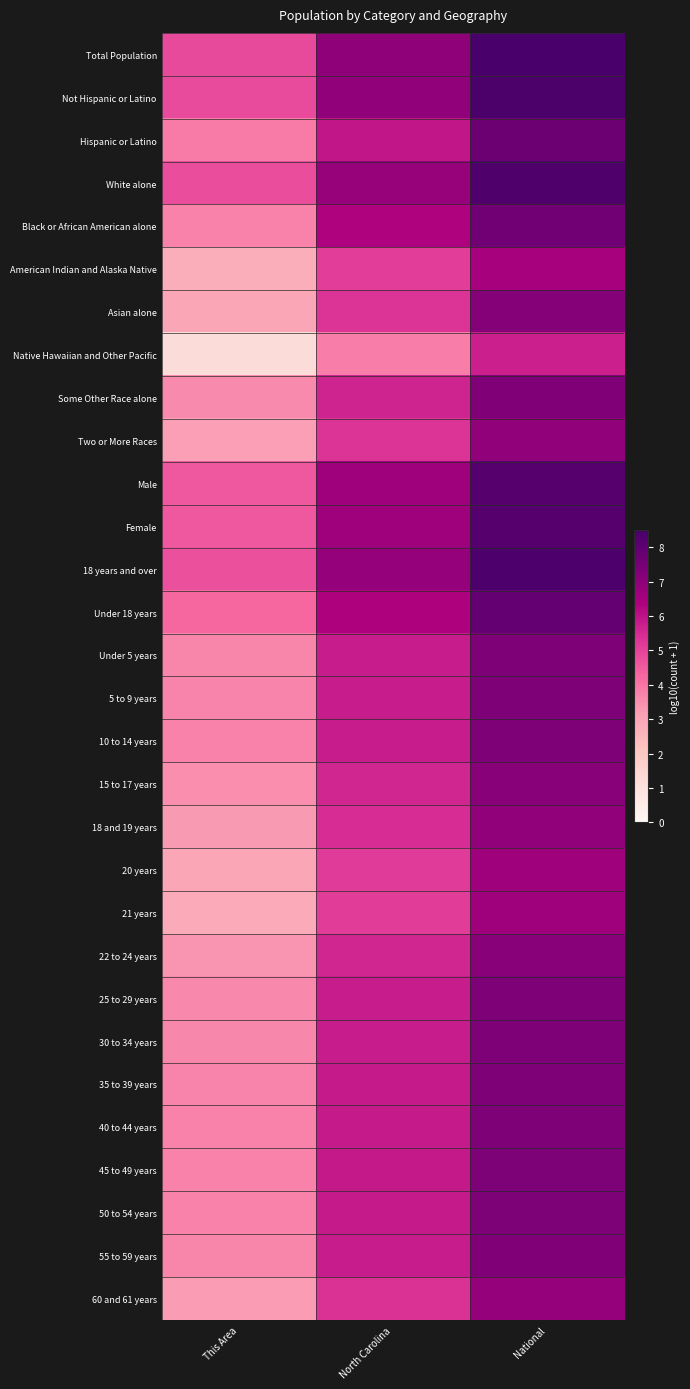

How many series are shown in this chart?

30